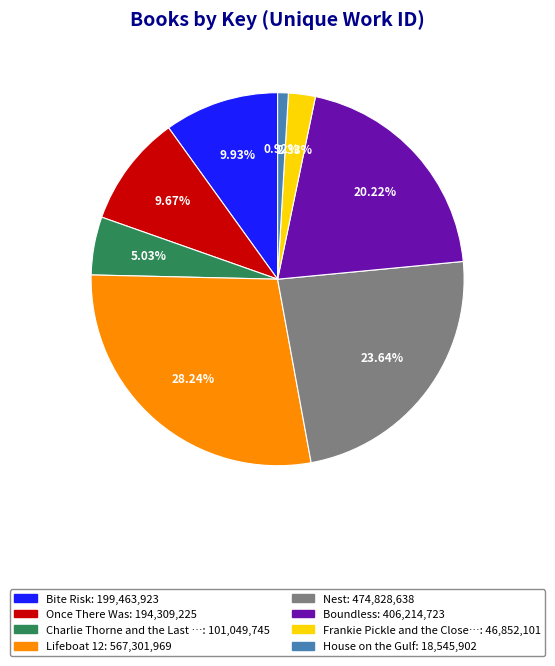

How many segments does this pie chart have?

8